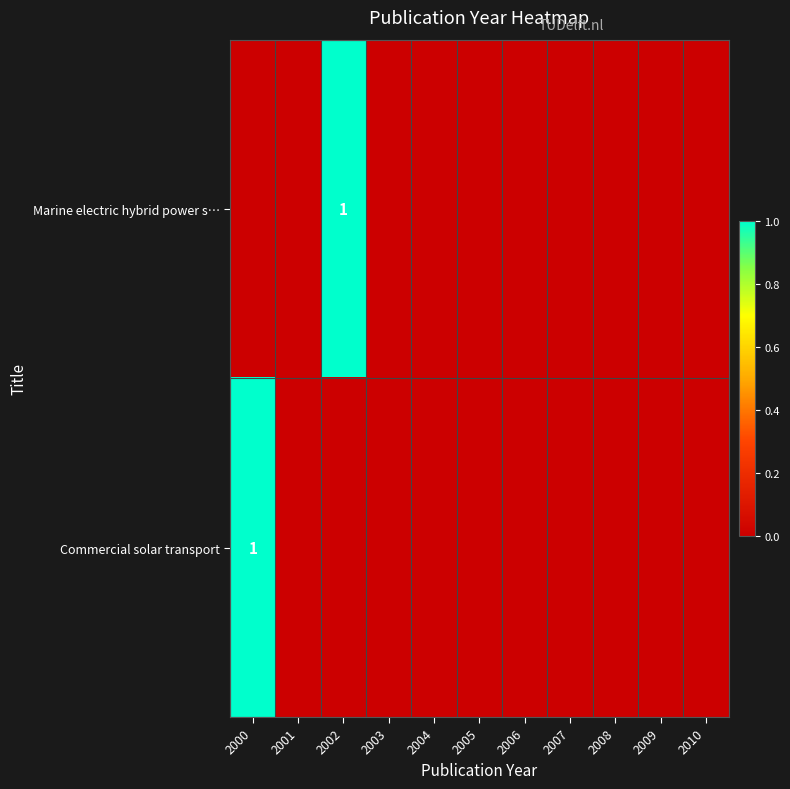

At which category does the chart reach its minimum across all series?

2000